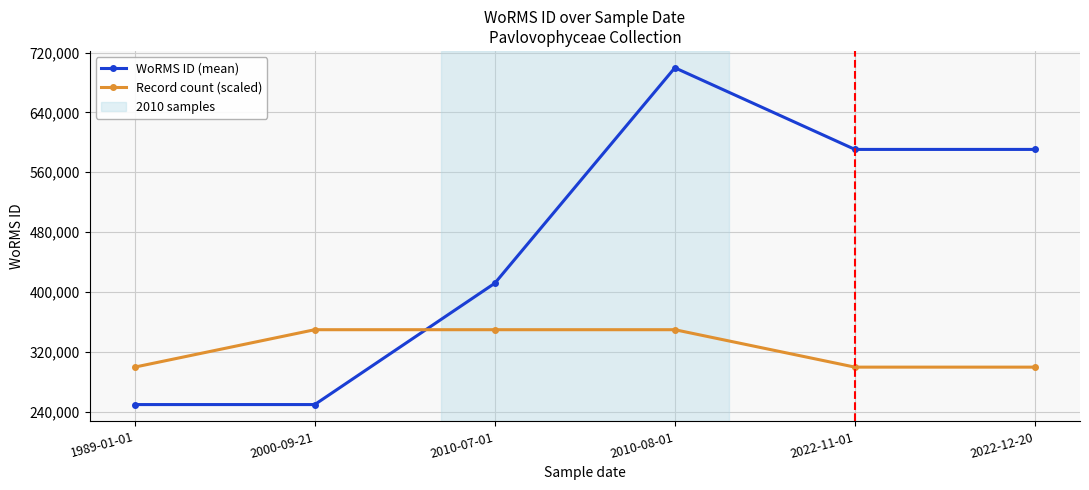

Reading right to left, list all the values displayed in this chart.

WoRMS ID (mean): 590557	590557	699620	411792	249731	249731
Record count (scaled): 299731	299731	349731	349731	349731	299731